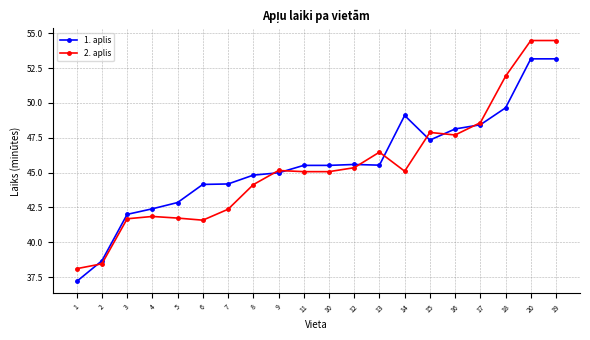

Which series has the largest range (max minus min)?

2. aplis